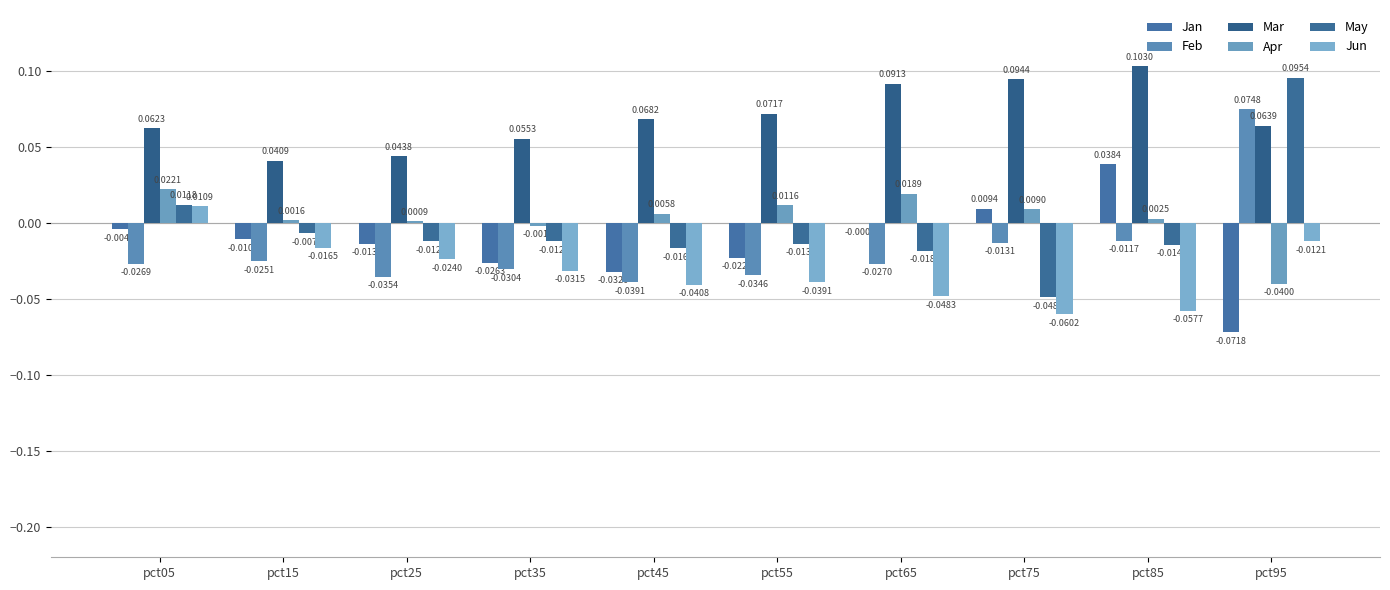

How many groups of bars are there?

10